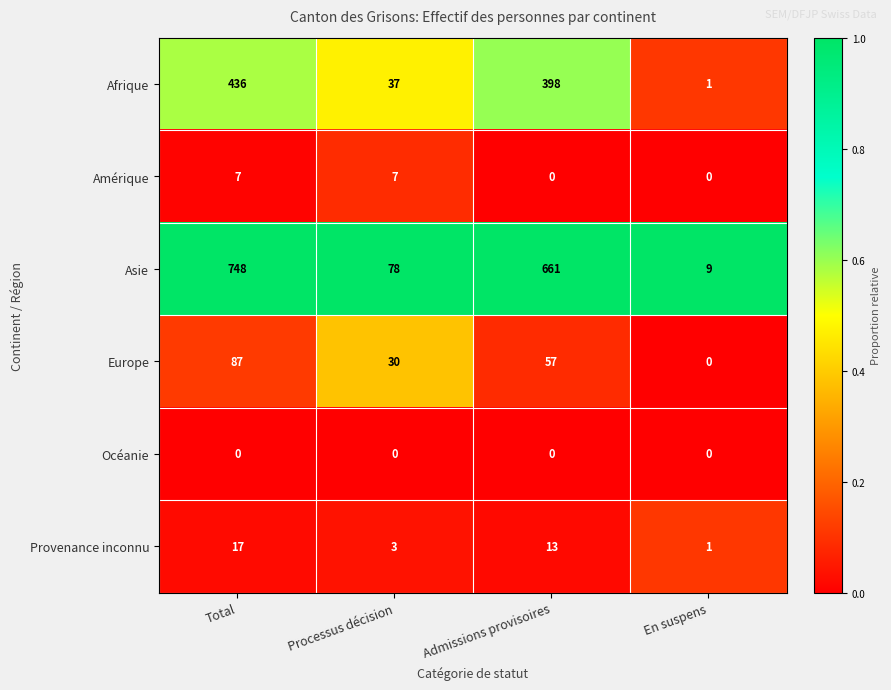

At which label does Asie reach its minimum?

En suspens